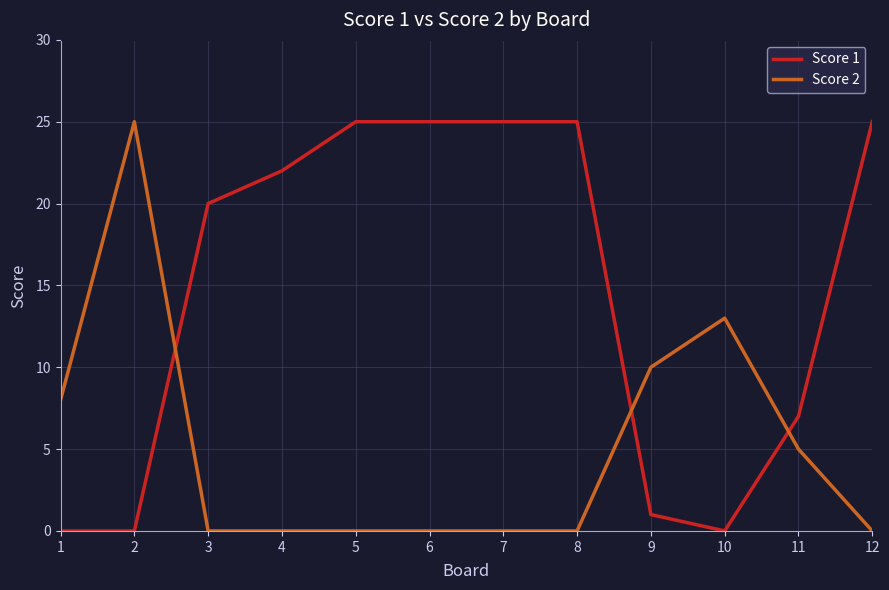

What is the greatest value displayed?

25